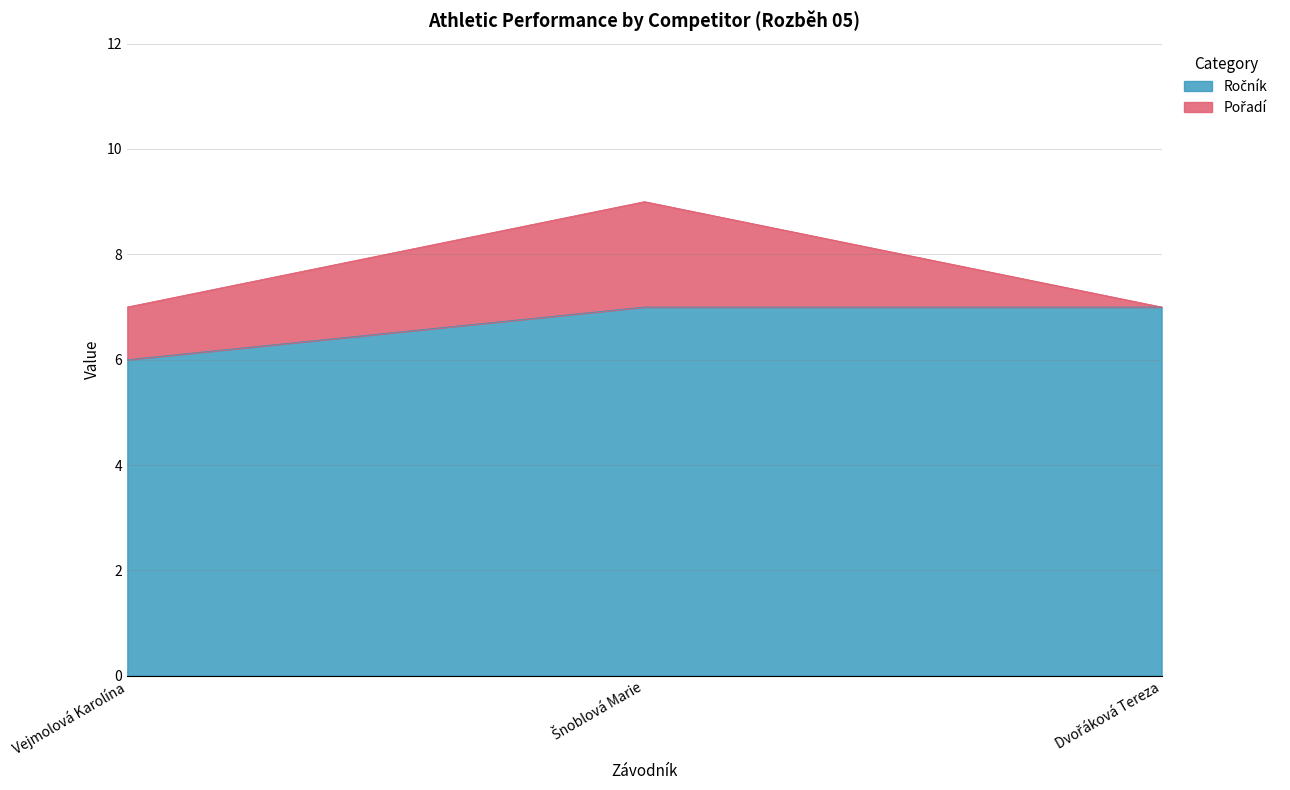

How many lines are shown in the chart?

2